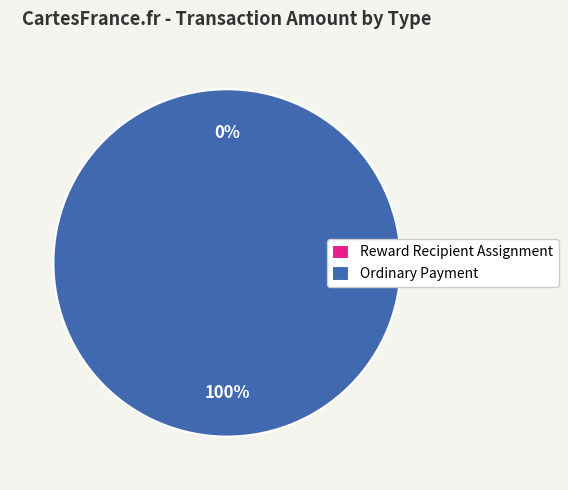

What is the total percentage of Ordinary Payment and Reward Recipient Assignment?

100.0%